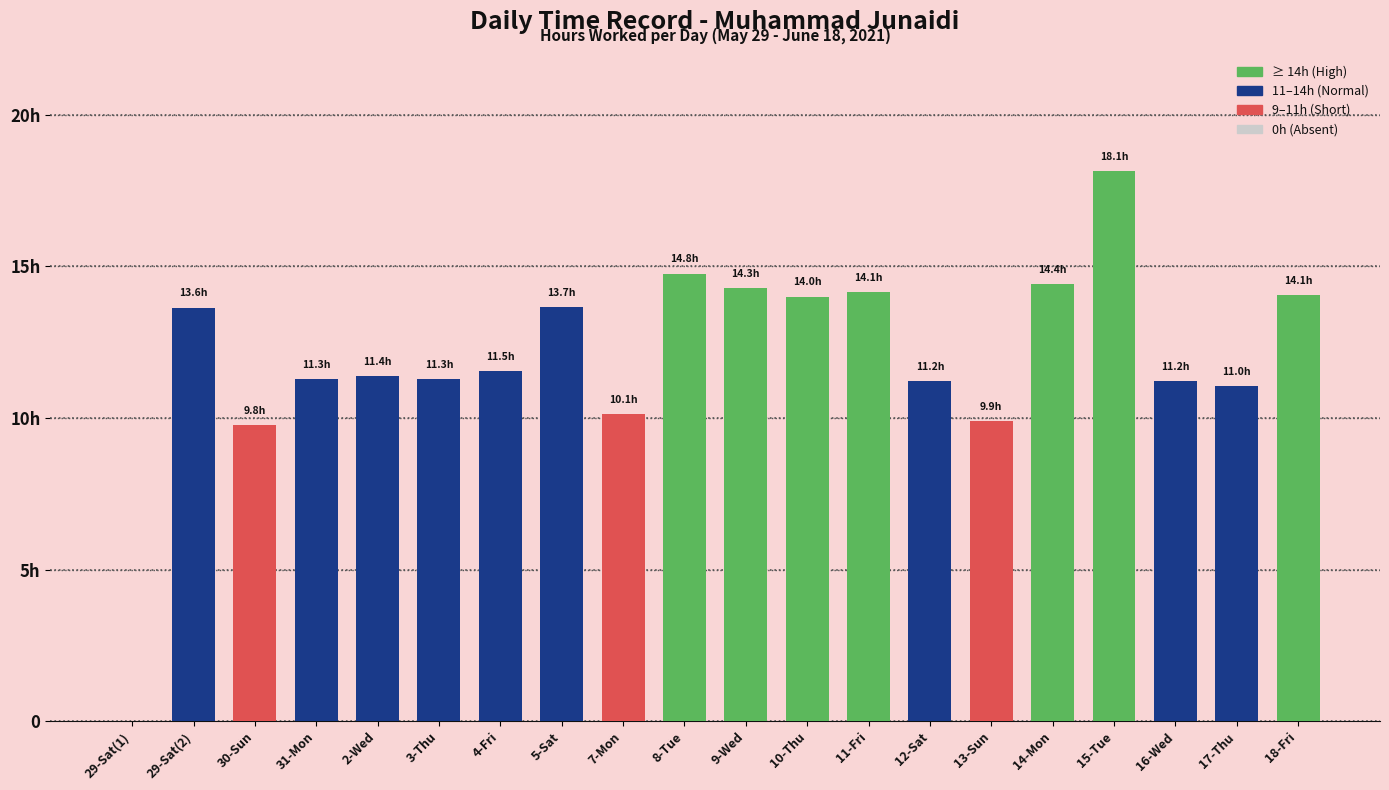

List the labels in order of value, largest first.

15-Tue, 8-Tue, 14-Mon, 9-Wed, 11-Fri, 18-Fri, 10-Thu, 5-Sat, 29-Sat(2), 4-Fri, 2-Wed, 31-Mon, 3-Thu, 12-Sat, 16-Wed, 17-Thu, 7-Mon, 13-Sun, 30-Sun, 29-Sat(1)